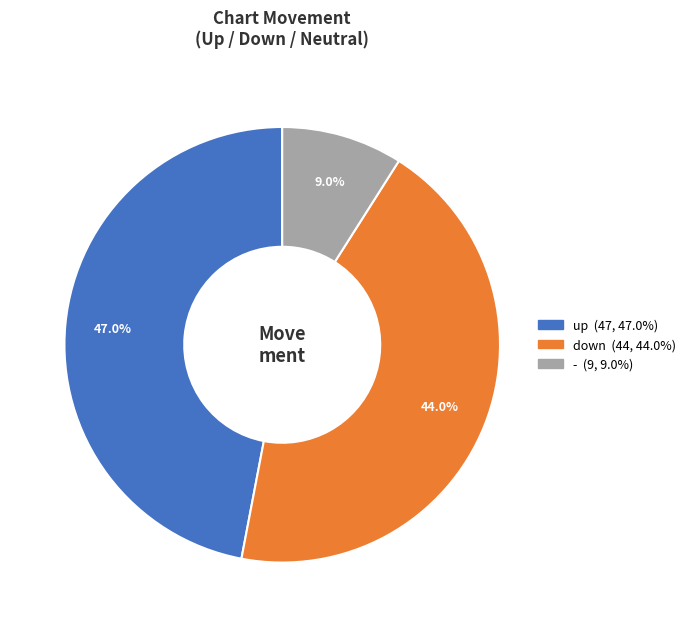

Is there a majority slice in this chart?

No